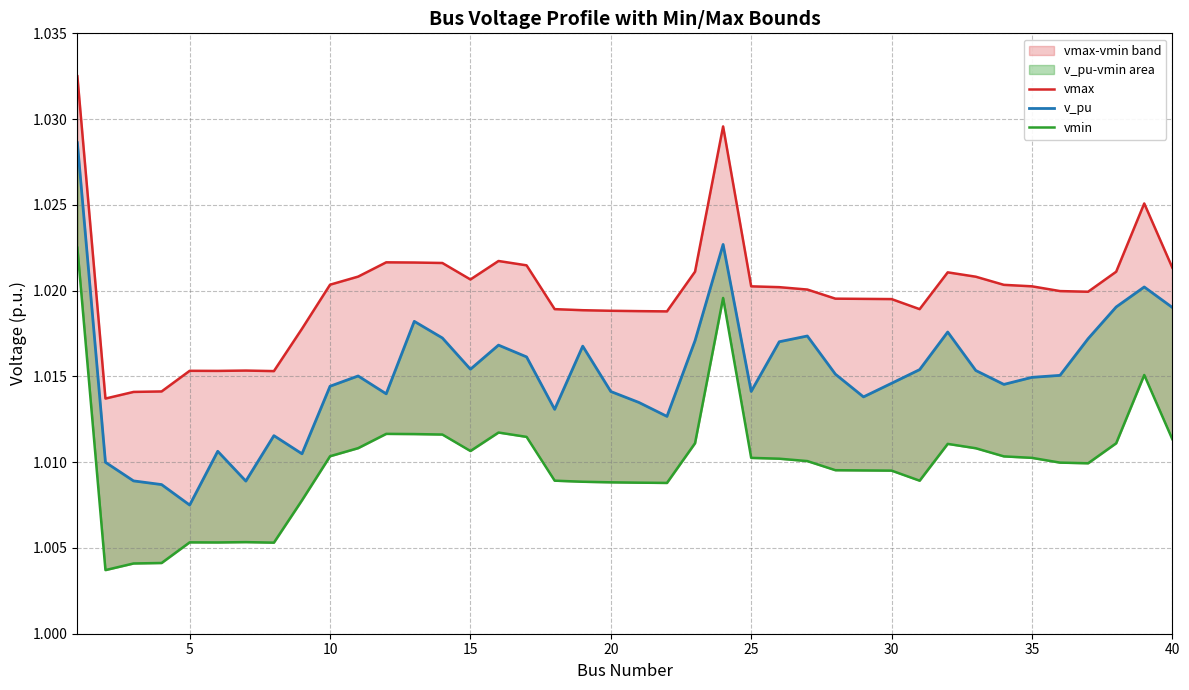

What is the total value across all series at 25?

3.0